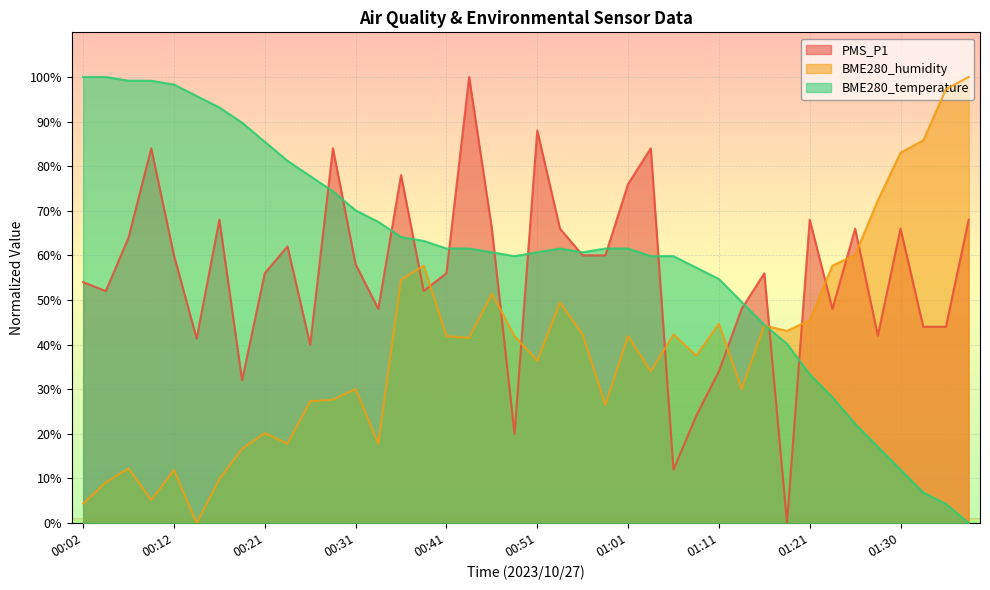

Reading left to right, extract all data points from this chart.

PMS_P1: 54.0	52.0	64.0	84.0	60.0	41.4	68.0	32.0	56.0	62.0	40.0	84.0	58.0	48.0	78.0	52.0	56.0	100.0	66.0	20.0	88.0	66.0	60.0	60.0	76.0	84.0	12.0	24.0	34.0	48.0	56.0	0.0	68.0	48.0	66.0	42.0	66.0	44.0	44.0	68.0
BME280_humidity: 4.3	9.1	12.3	5.1	11.9	0.0	9.9	16.6	20.2	17.8	27.3	27.7	30.0	17.8	54.5	57.7	41.9	41.5	51.4	41.9	36.4	49.4	42.3	26.5	41.9	34.0	42.3	37.5	44.7	30.0	44.3	43.1	45.5	57.7	60.1	72.3	83.0	85.8	97.2	100.0
BME280_temperature: 100.0	100.0	99.1	99.1	98.3	95.7	93.2	89.7	85.5	81.2	77.8	74.4	70.1	67.5	64.1	63.2	61.5	61.5	60.7	59.8	60.7	61.5	60.7	61.5	61.5	59.8	59.8	57.3	54.7	49.6	44.4	40.2	33.3	28.2	22.2	17.1	12.0	6.8	4.3	0.0